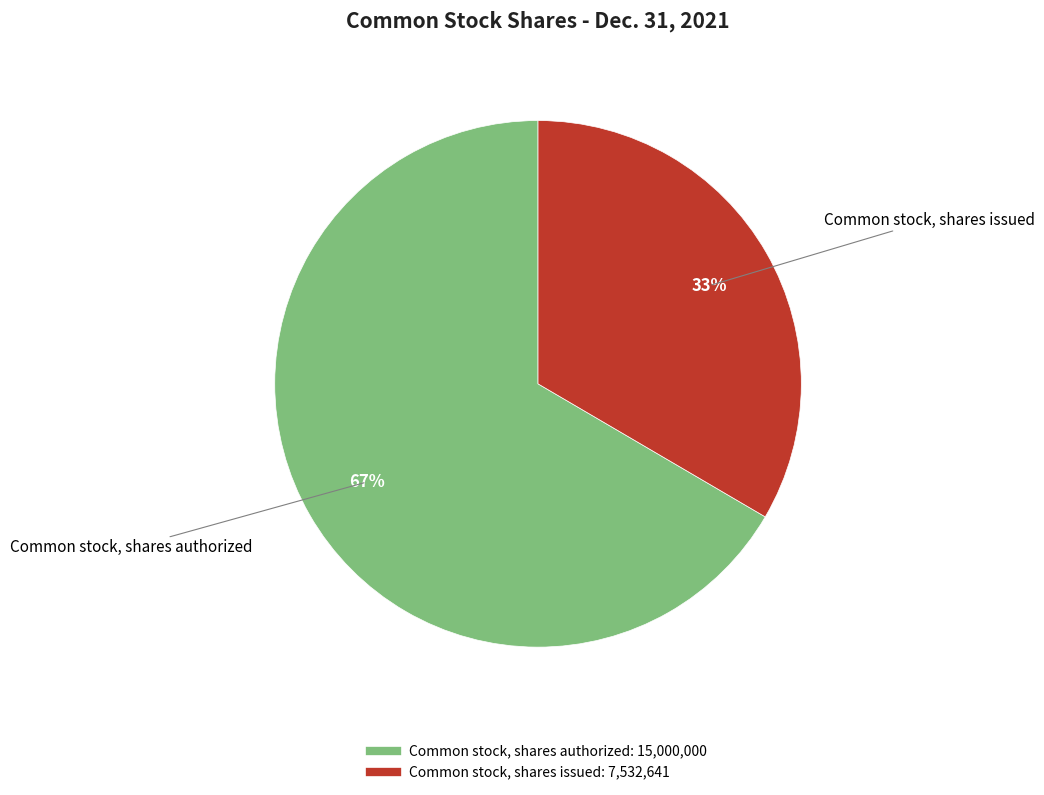

What is the largest slice in the pie chart?

Common stock, shares authorized